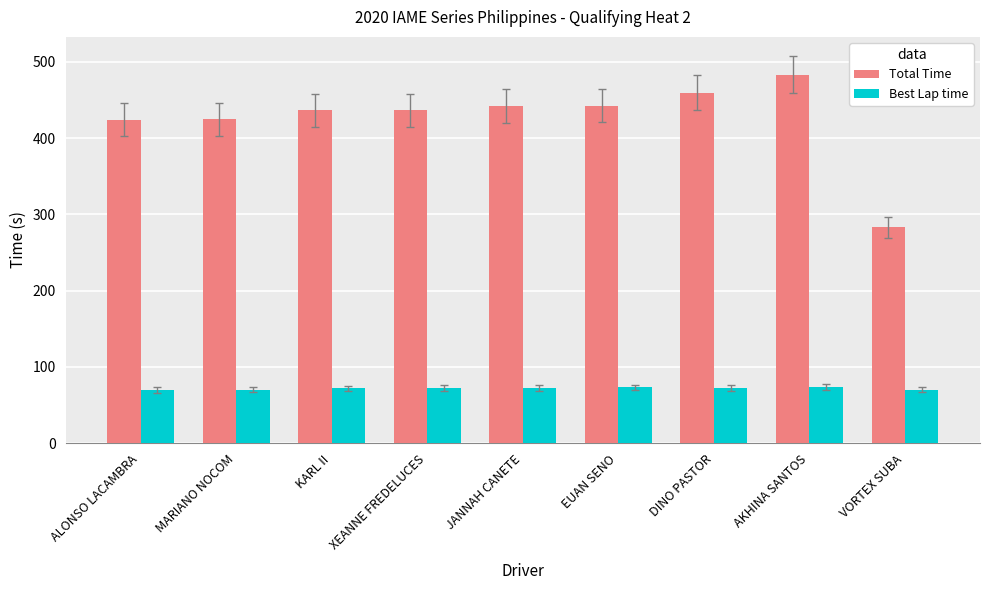

Rank the series by their average value, from highest to lowest.

Total Time, Best Lap time